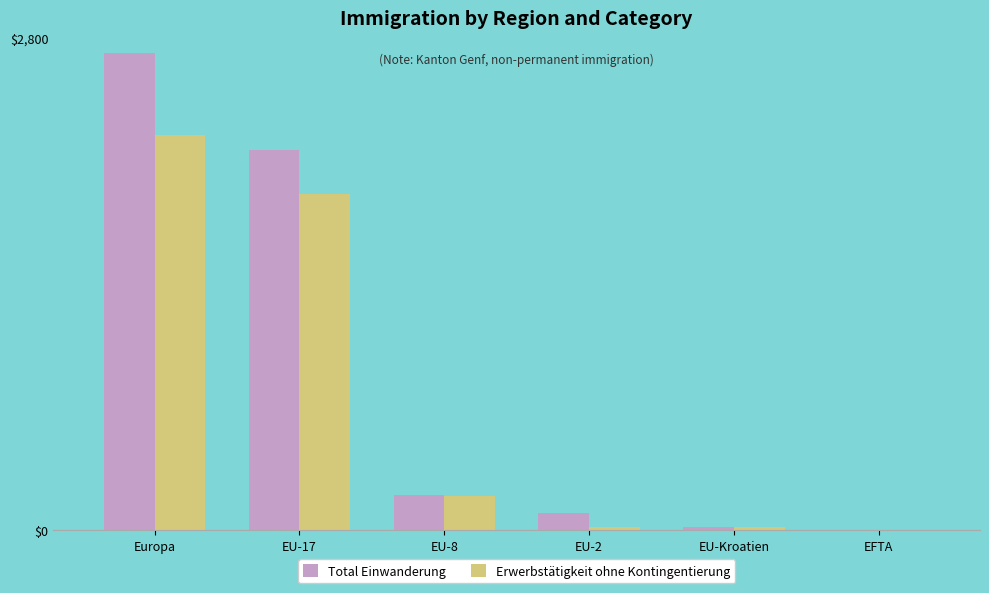

Is the value of Erwerbstätigkeit ohne Kontingentierung at EU-8 greater than the value of Total Einwanderung at EU-17?

No